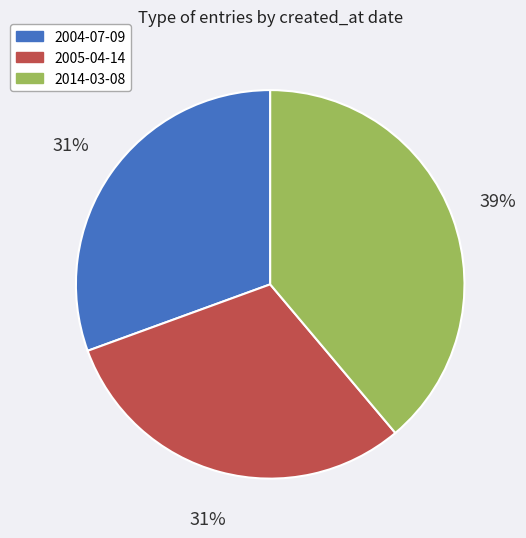

To the nearest percent, what is the combined percentage of 2014-03-08 and 2004-07-09?

69%